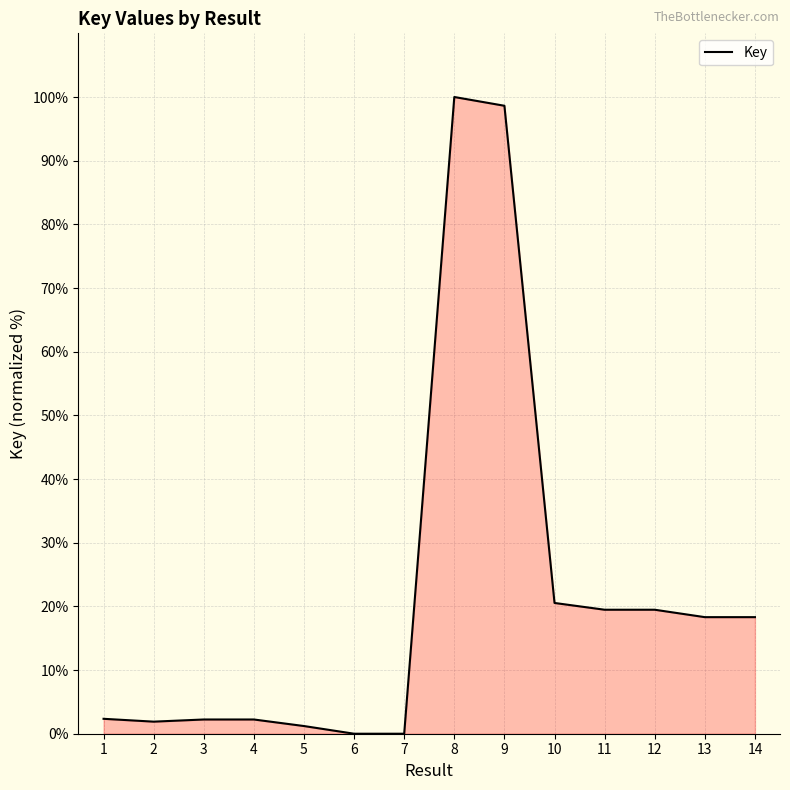

What is the difference between the maximum and minimum values?

100.0